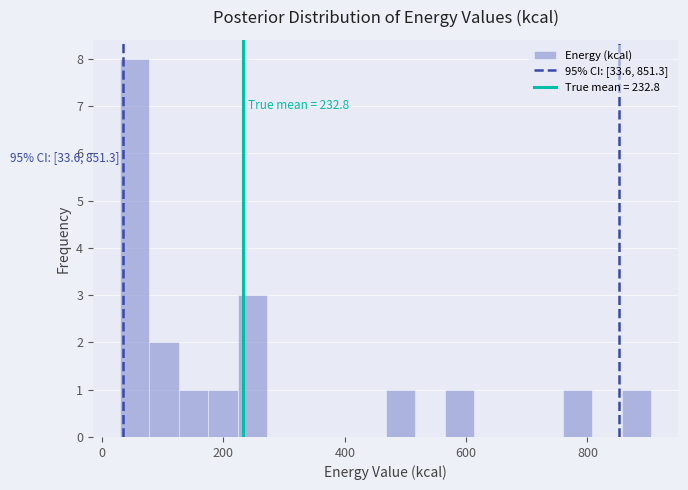

Read against the x-axis, roughly where is the centre of the tallest bar?

60